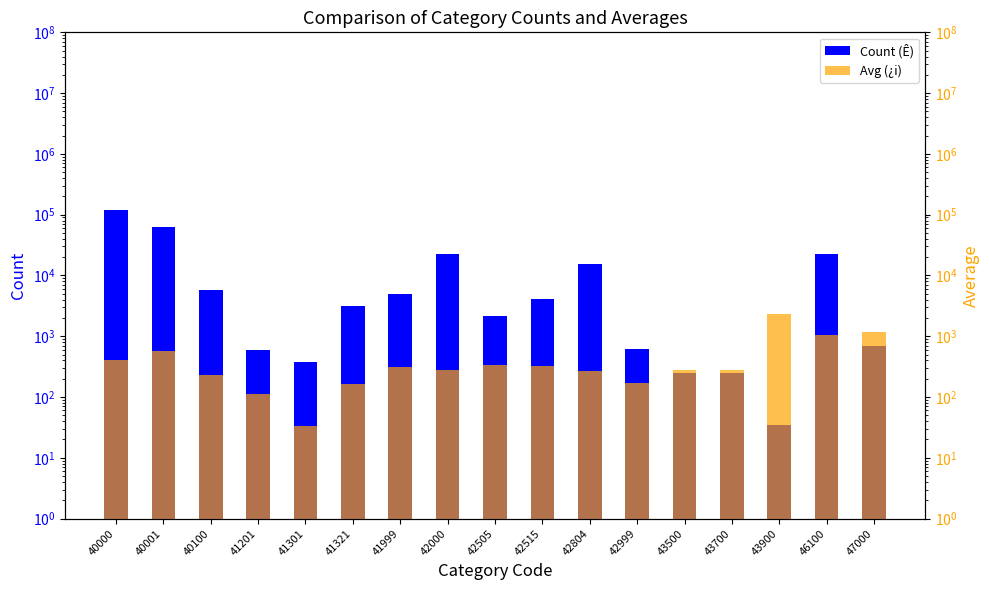

Are the bars horizontal?

No